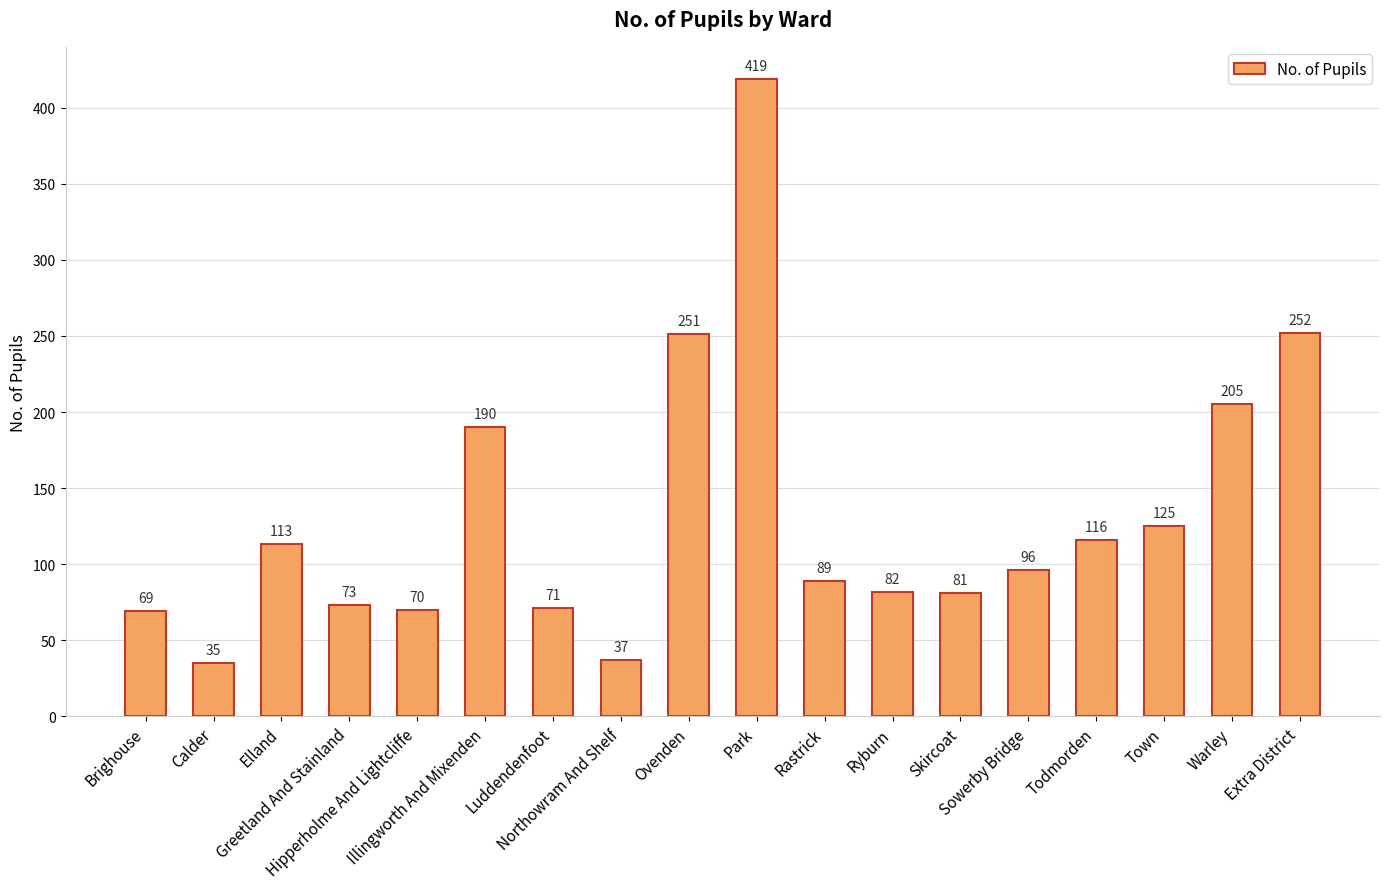

What position from the left is Luddendenfoot?

7